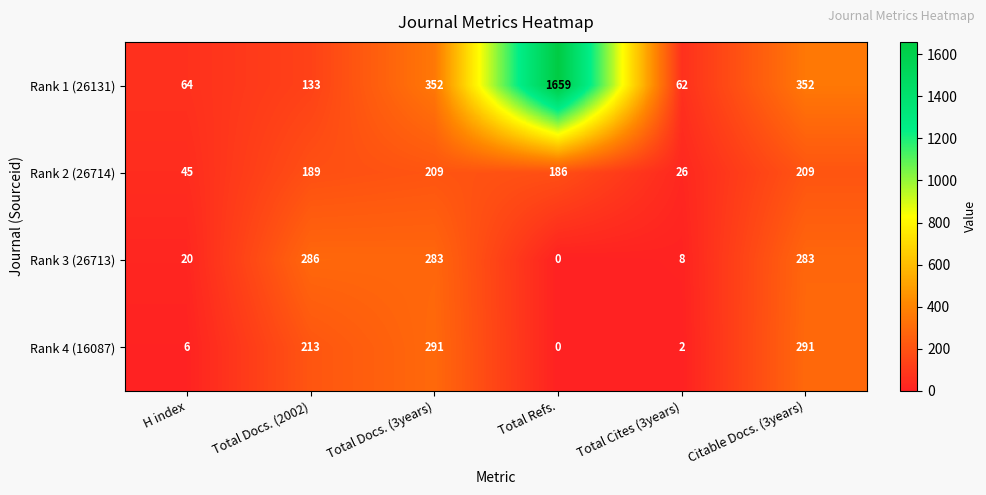

What is the spread (max minus min) of values at Total Docs. (3years)?

143